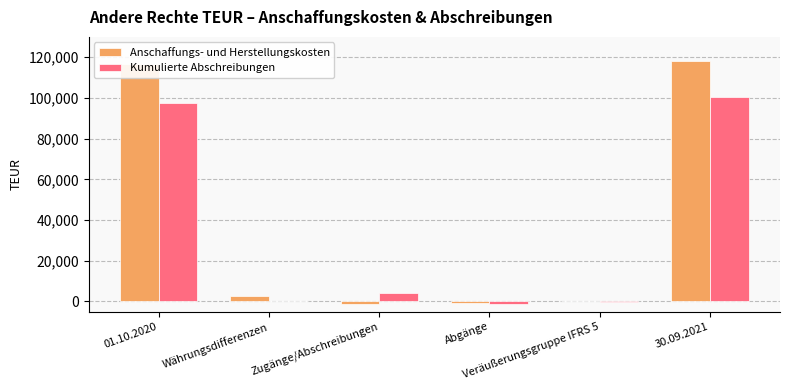

Which series has the largest total across all categories?

Anschaffungs- und Herstellungskosten